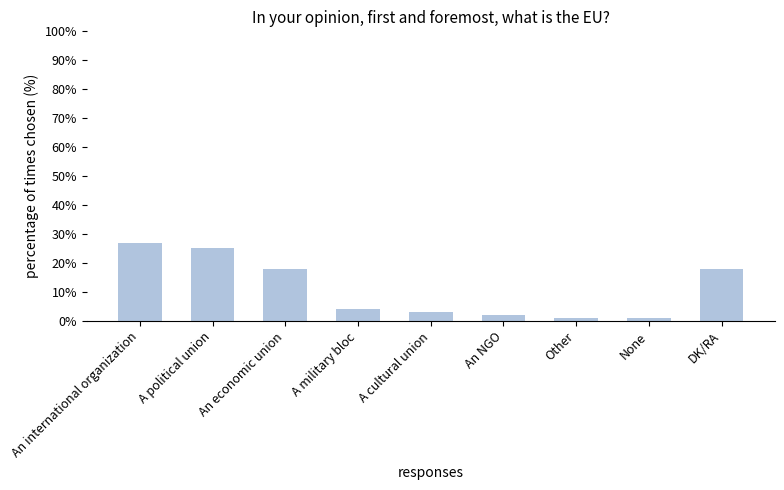

What is the difference between the maximum and minimum values?

26